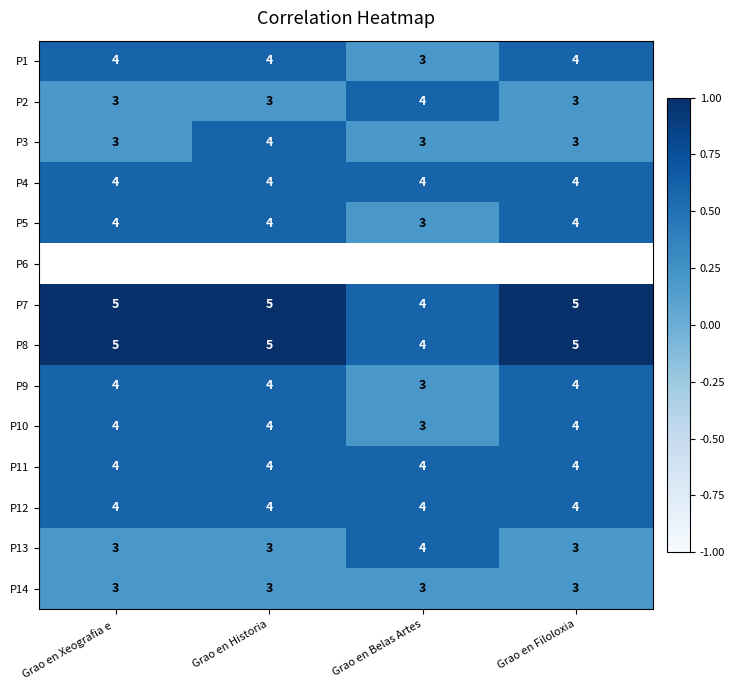

What is the sum of all P7 values?

19.0